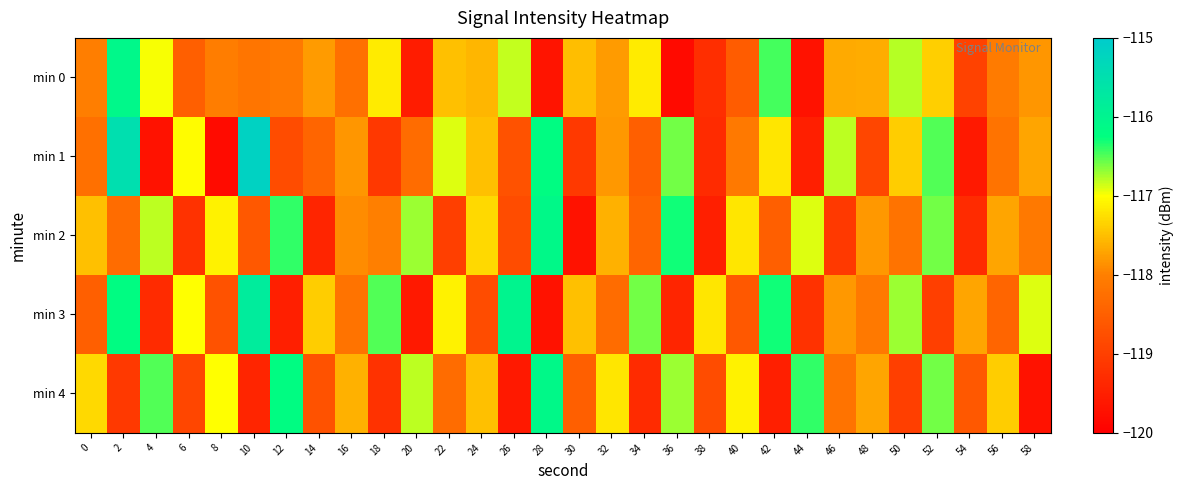

Rank the series at 50 from lowest to highest value.

min 4, min 2, min 1, min 0, min 3